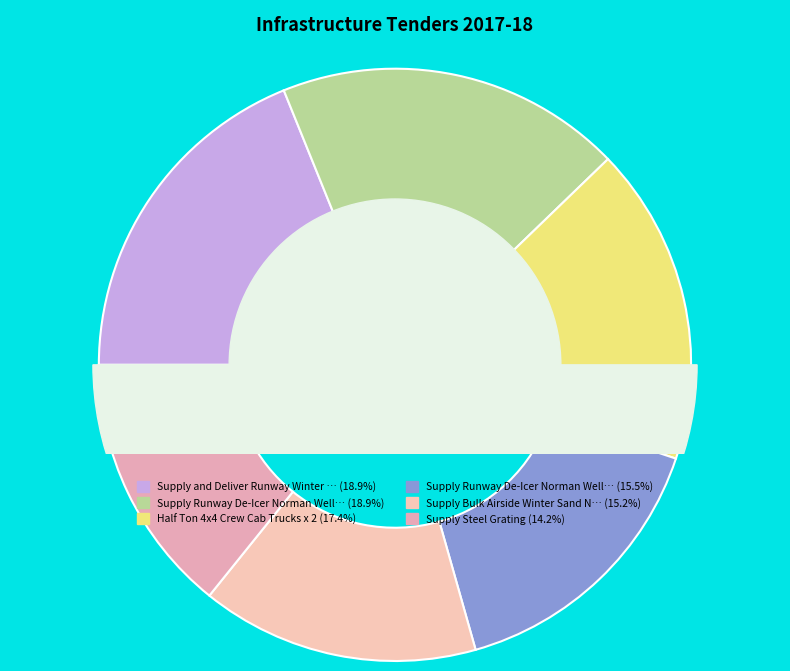

What is the change in value from Half Ton 4x4 Crew Cab Trucks x 2 to Supply Steel Grating?

-342